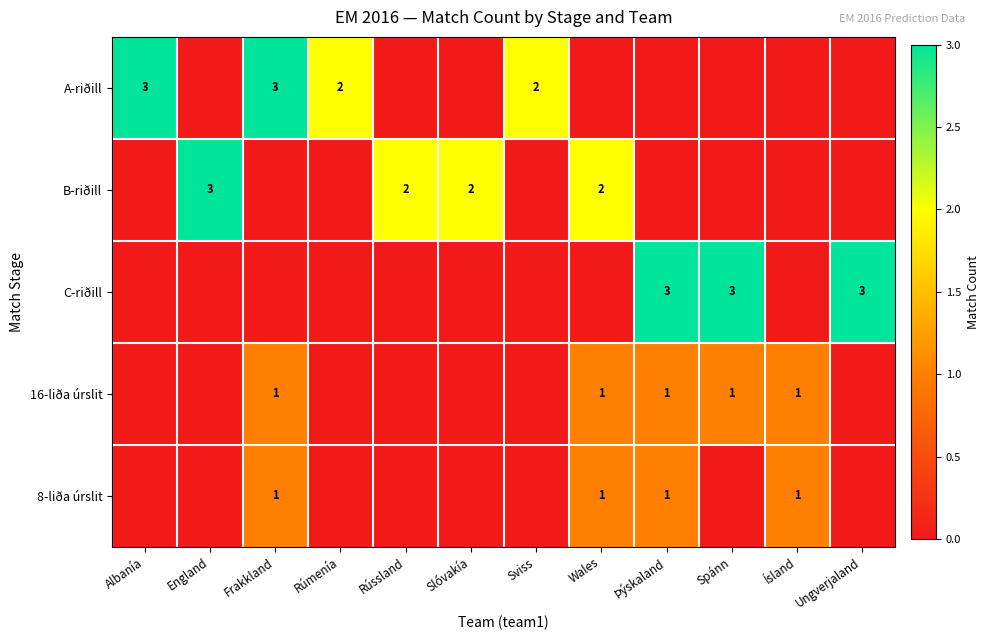

The value of B-riðill at Wales is 2. True or false?

True